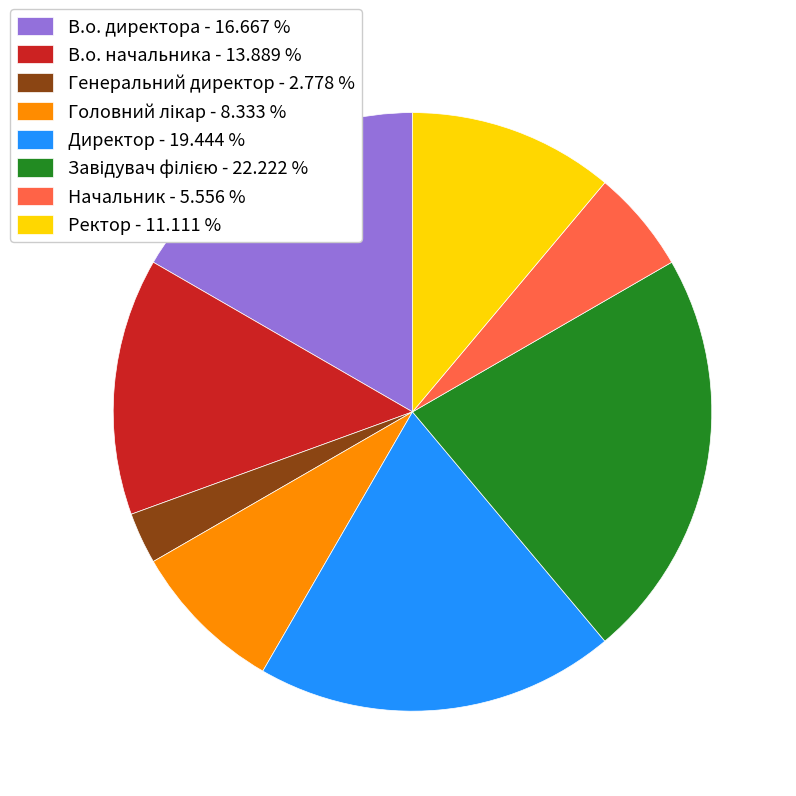

Does any single category account for the majority?

No